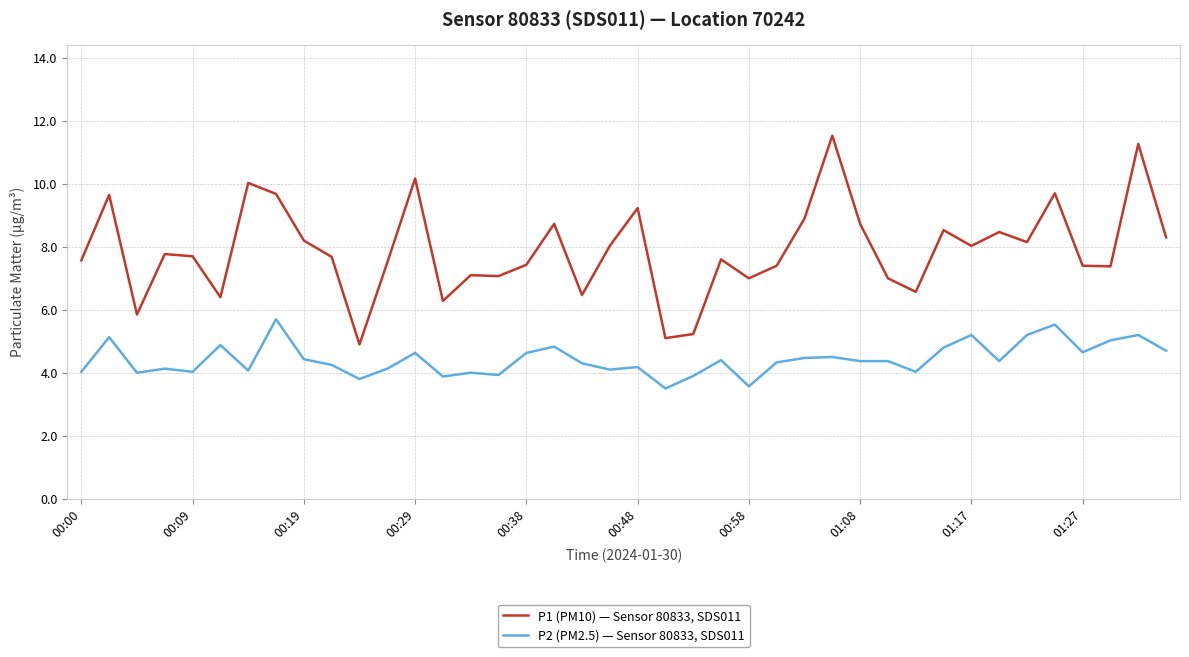

Which series has the largest total across all categories?

P1 (PM10) — Sensor 80833, SDS011